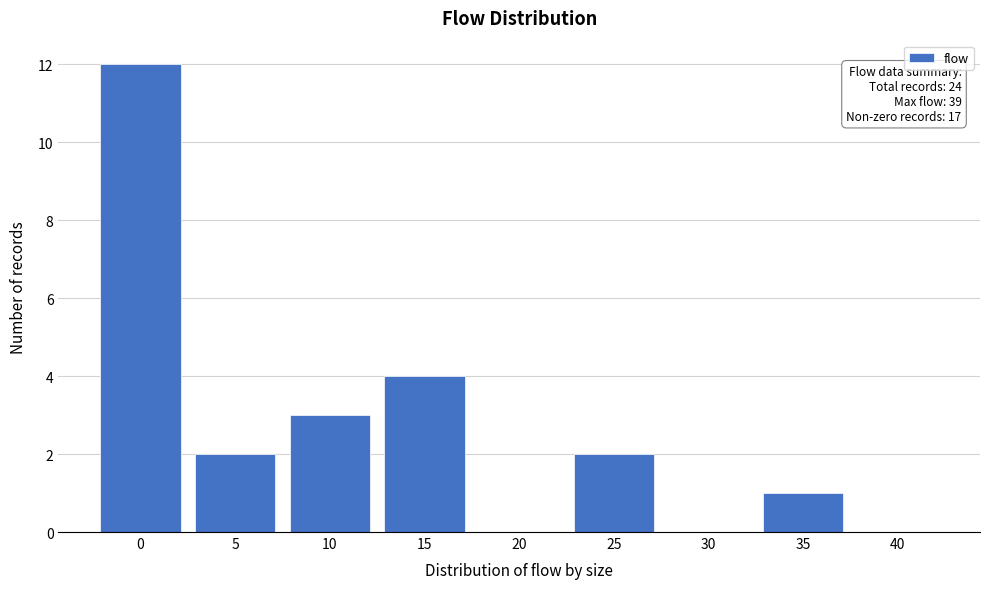

Reading left to right, extract all data points from this chart.

0=12	5=2	10=3	15=4	20=0	25=2	30=0	35=1	40=0